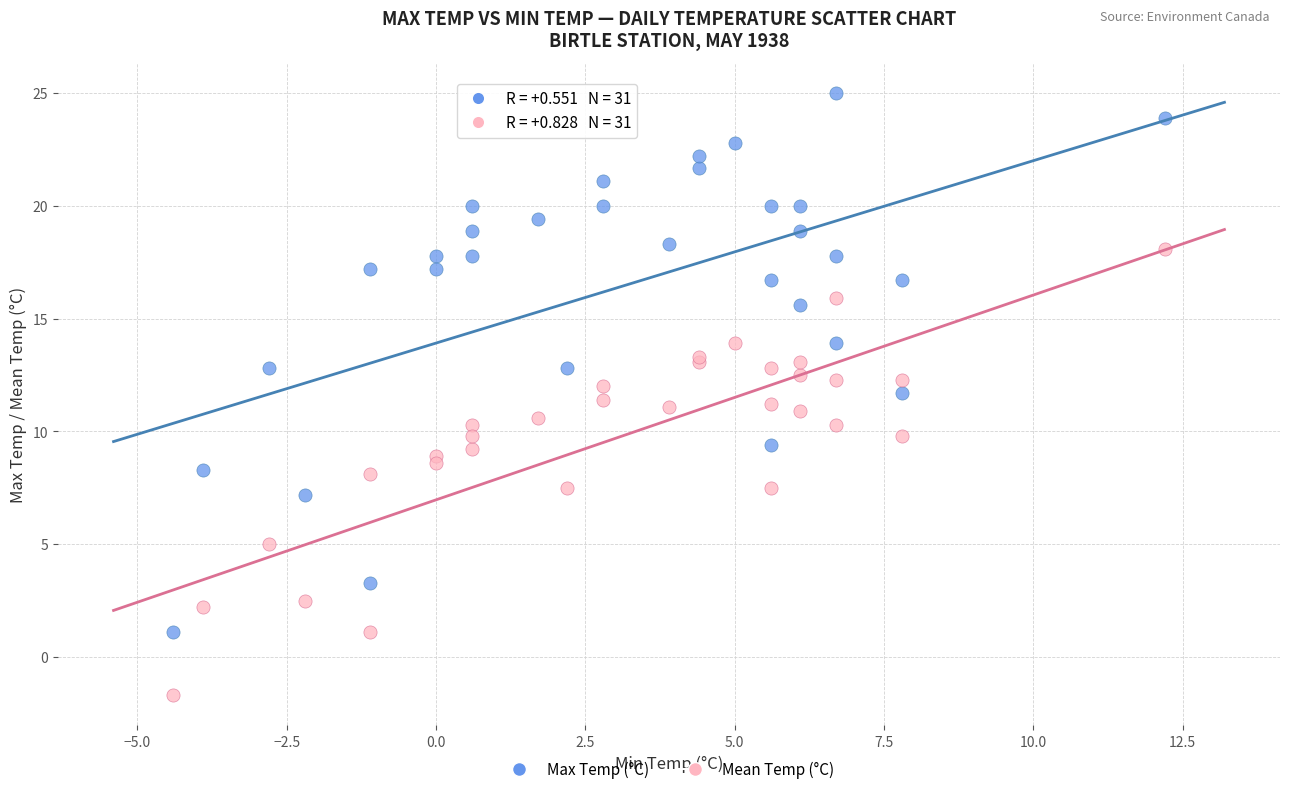

What are all the series names shown in the legend?

Max Temp (°C), Mean Temp (°C)